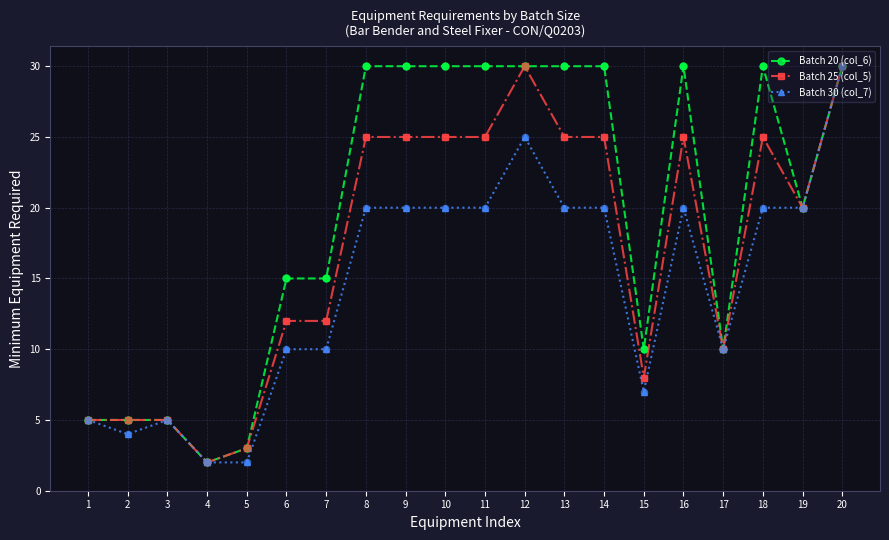

Which series has the largest total across all categories?

Batch 20 (col_6)